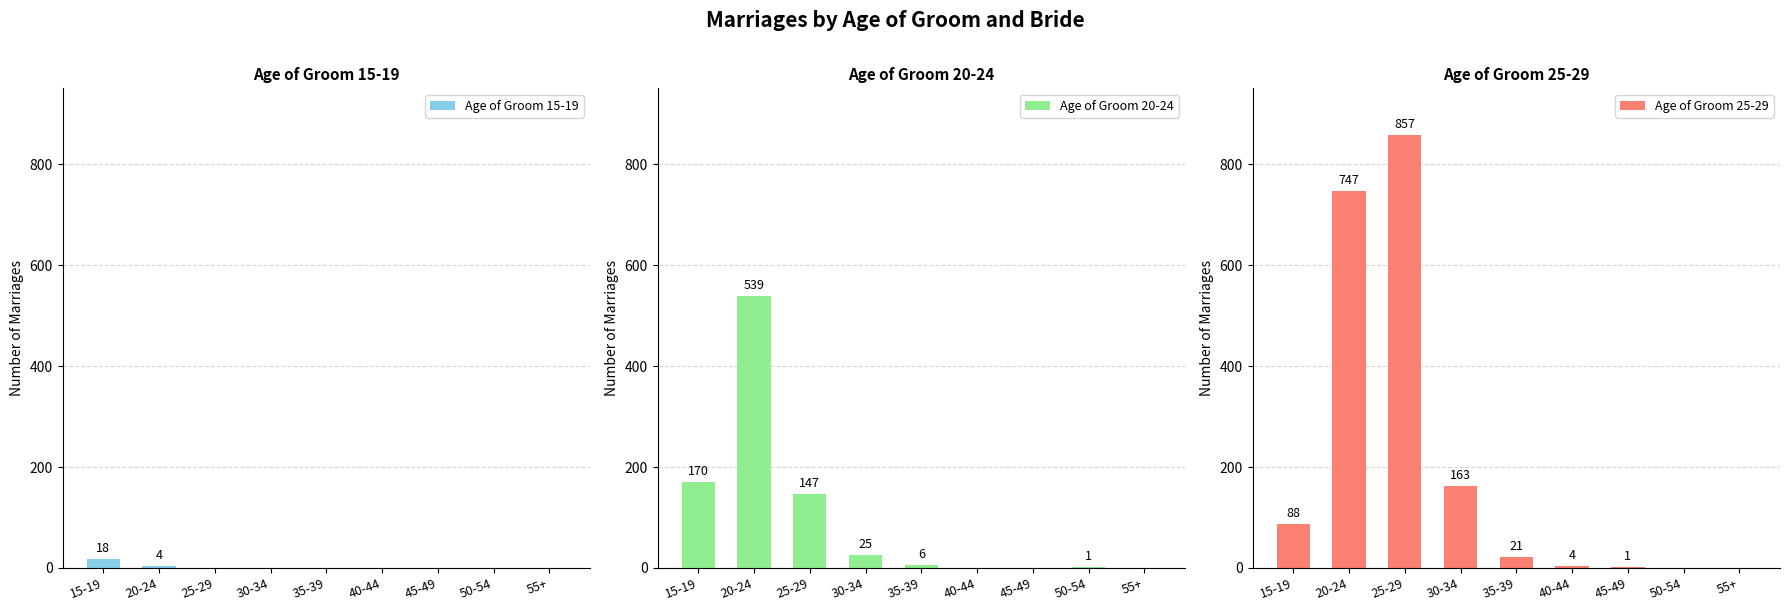

Between 30-34 and 55+, which series saw the biggest shift?

Age of Groom 25-29